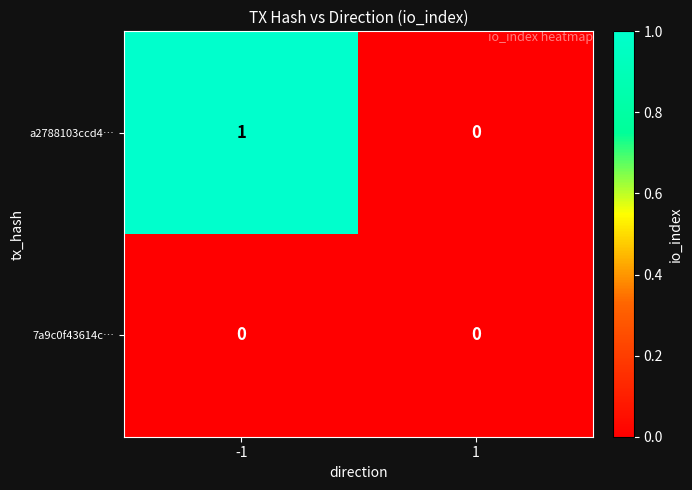

Which series has the largest range (max minus min)?

a2788103ccd4…